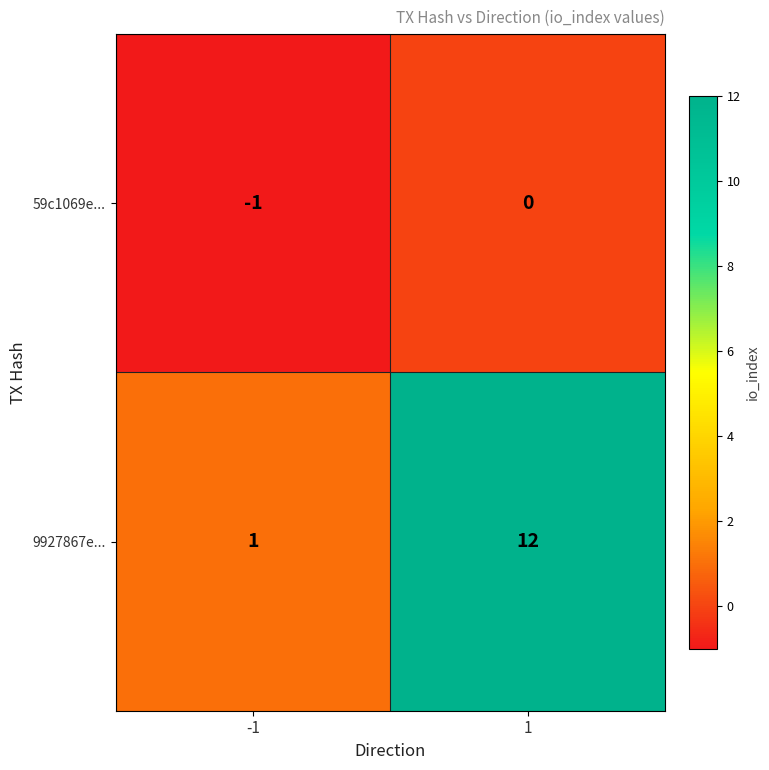

What is the difference between the highest and lowest values at -1?

2